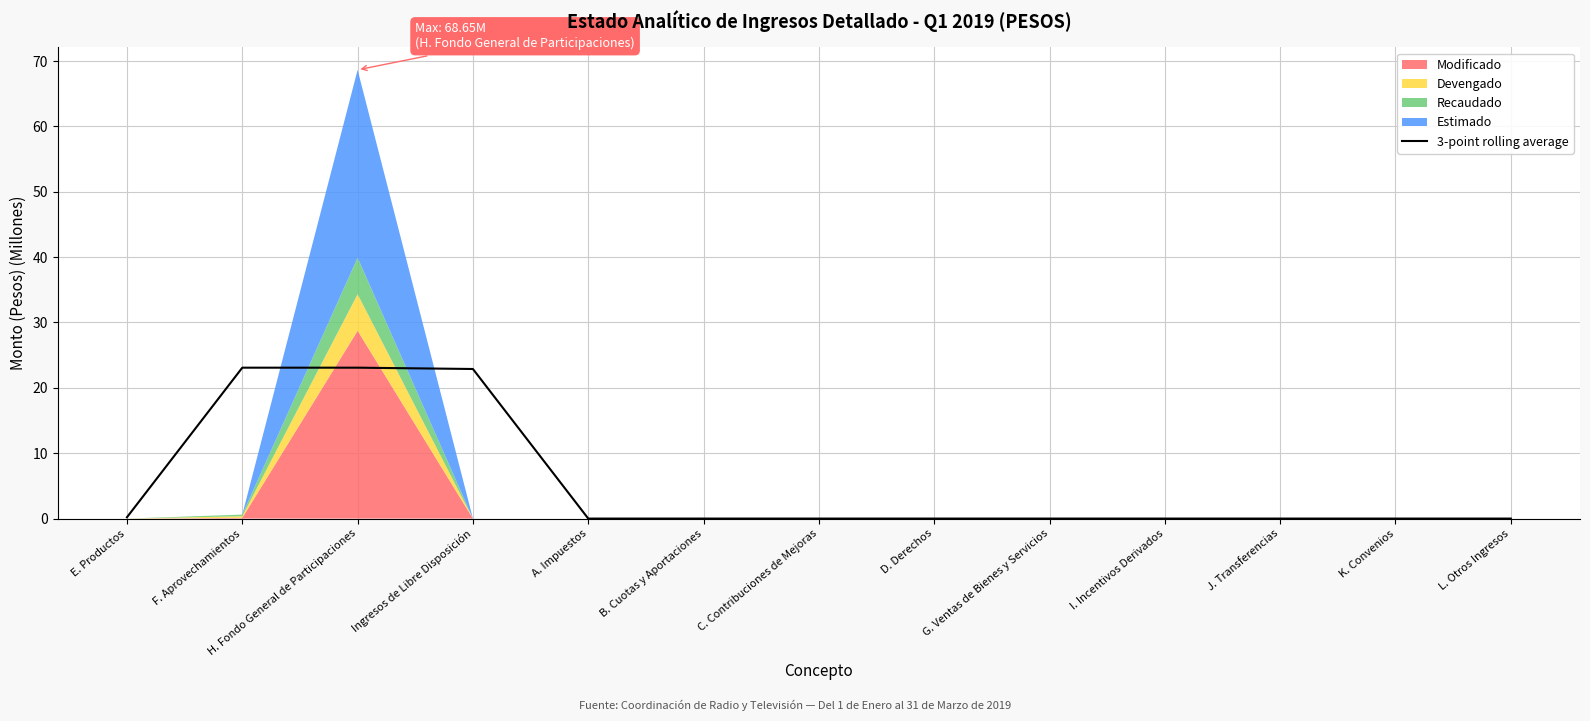

Is it true that 3-point rolling average equals 22.9 at Ingresos de Libre Disposición?

True